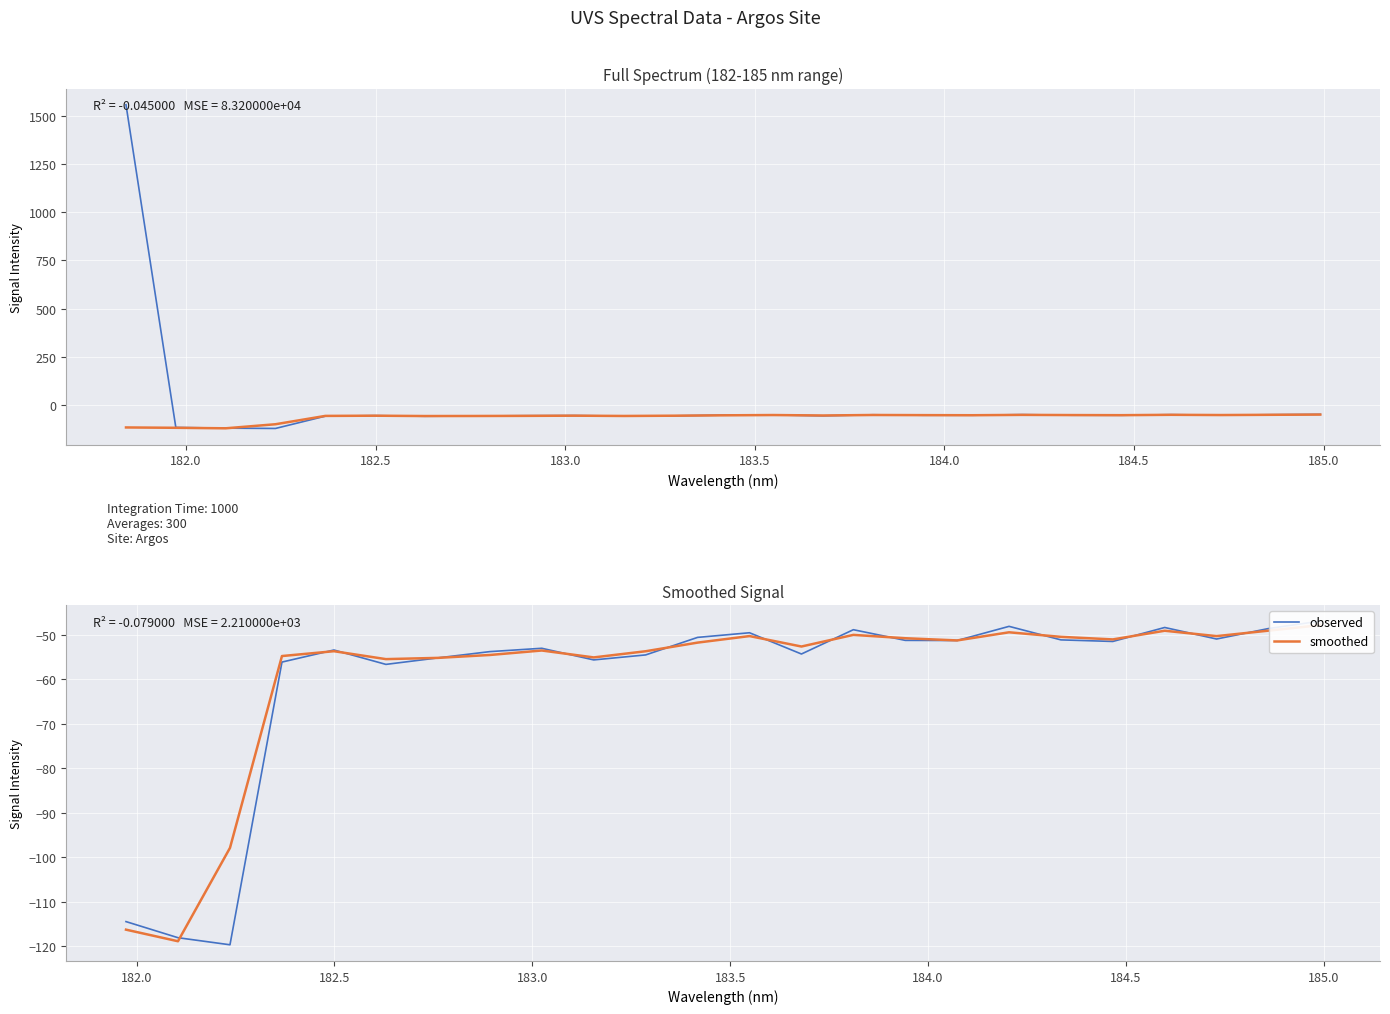

In smoothed, how many points are higher than both neighbors (excluding endpoints)?

6